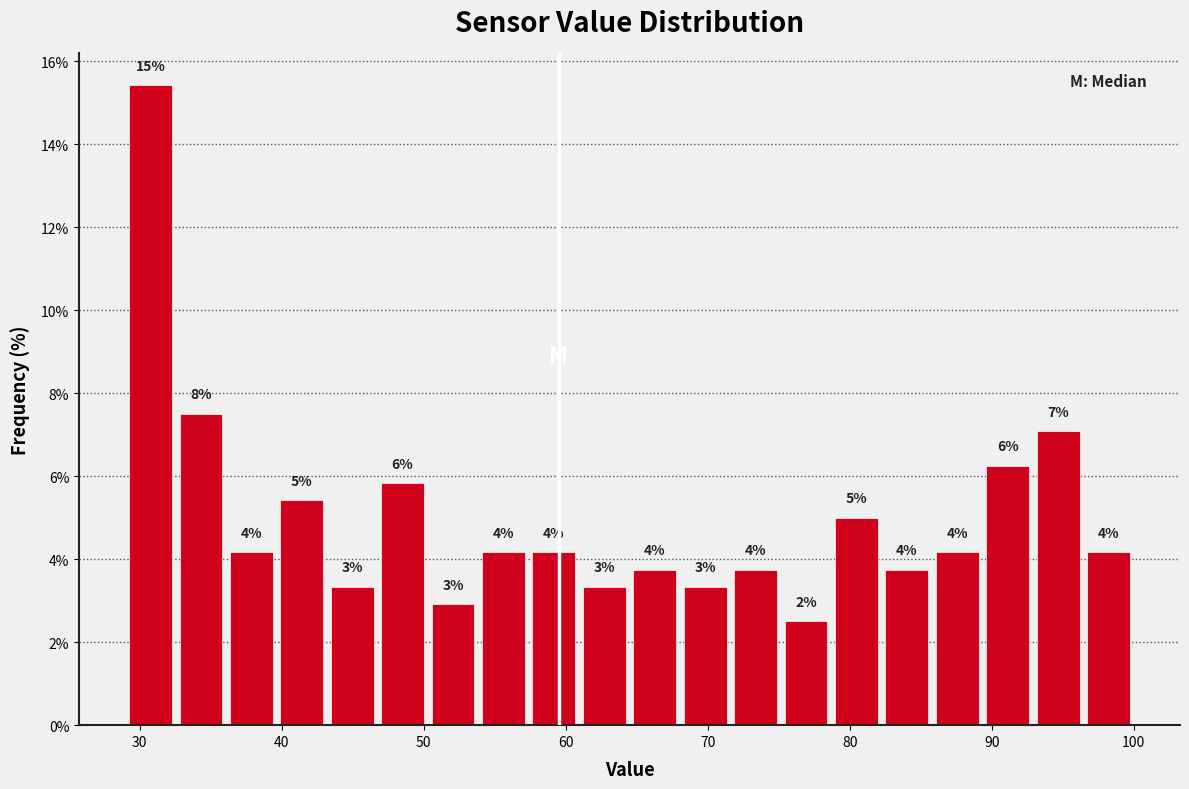

Around what value on the x-axis is the tallest bar? Give the approximate position of its centre, as read against the axis.

31